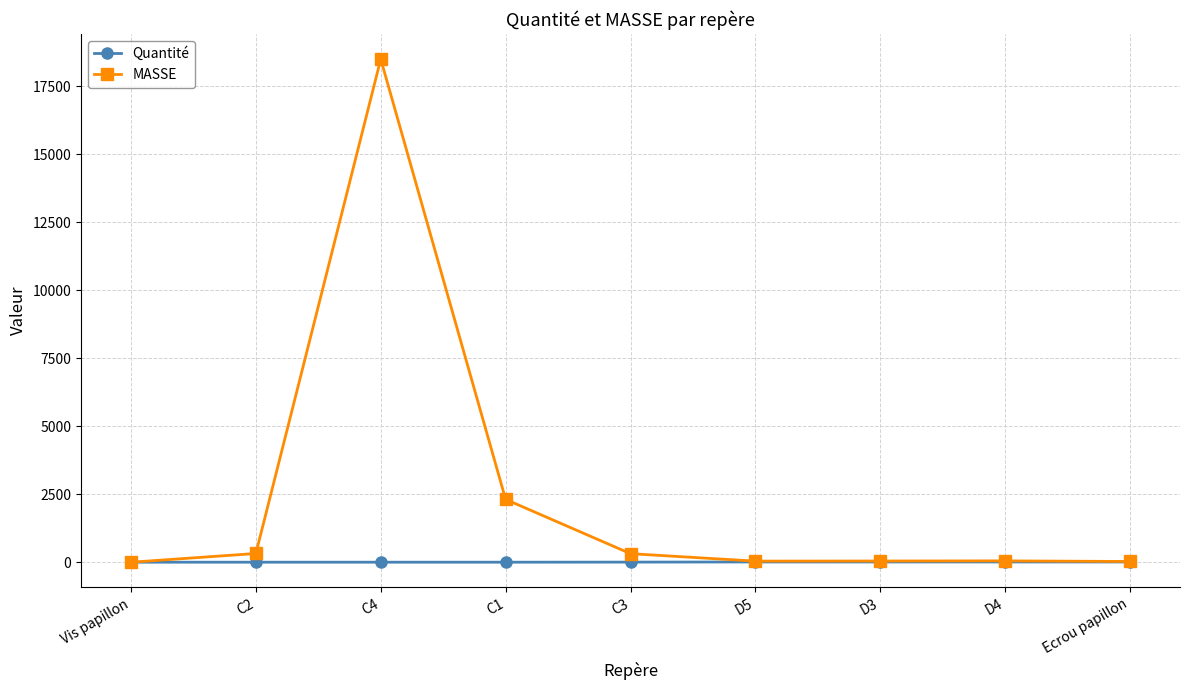

At which category does MASSE reach its first local peak?

C4